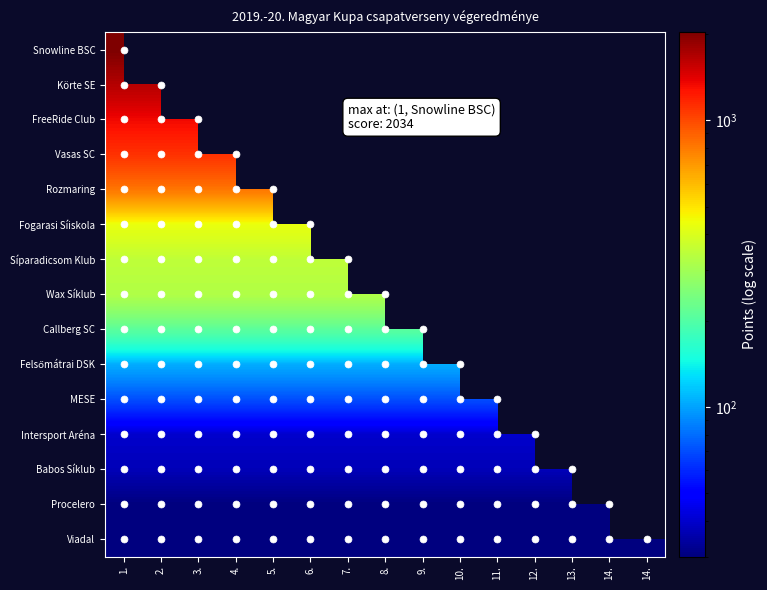

List the series in order of their overall mean, highest first.

Snowline BSC, Körte SE, FreeRide Club, Vasas SC, Rozmaring, Fogarasi Síiskola, Síparadicsom Klub, Wax Síklub, Callberg SC, Felsőmátrai DSK, MESE, Intersport Aréna, Babos Síklub, Procelero, Viadal